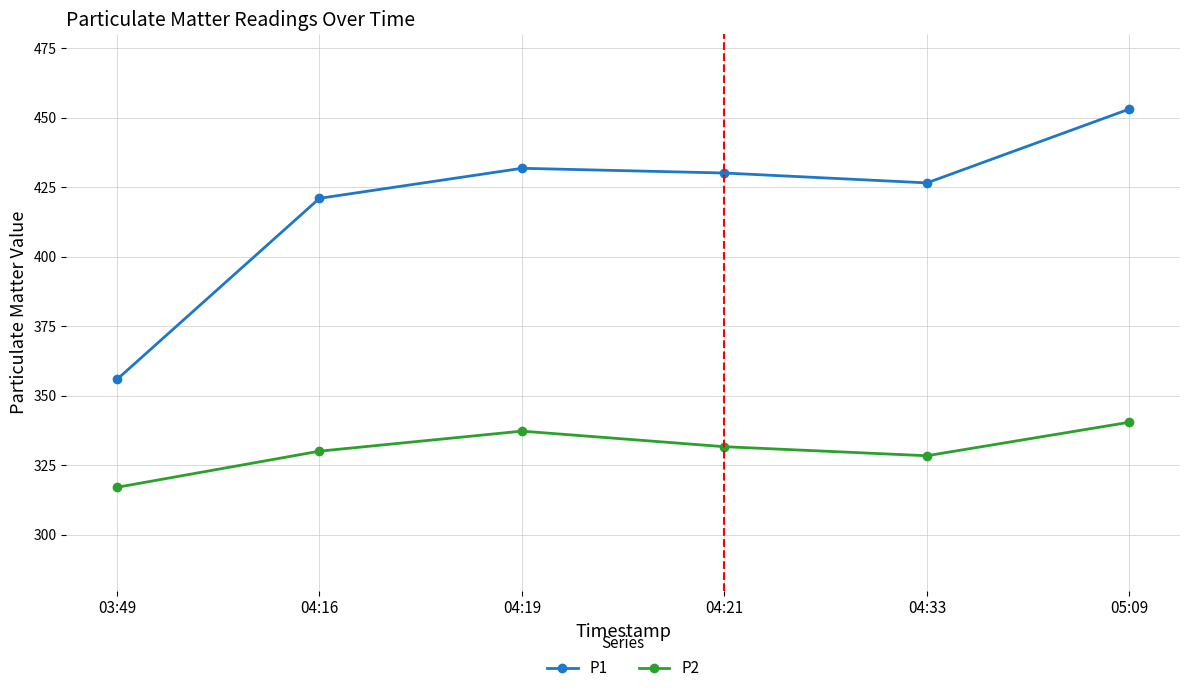

What is the average value of the P1 series?

419.7